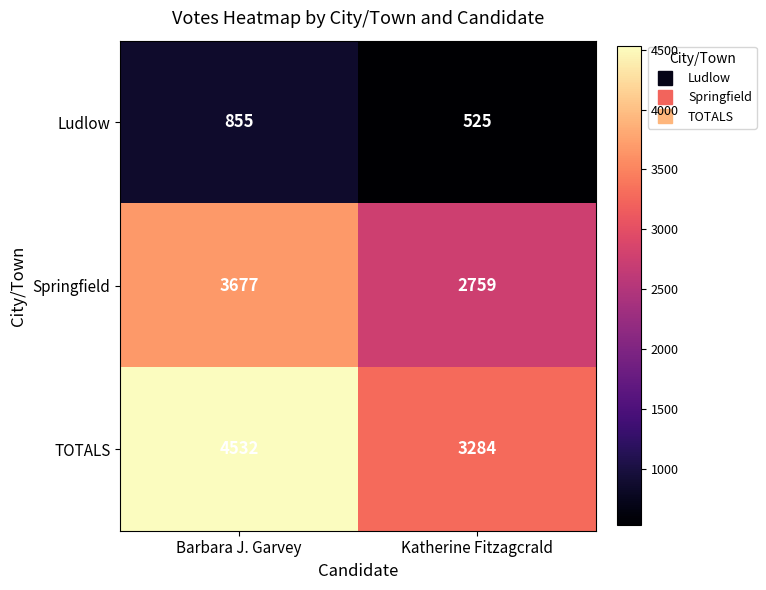

What is the difference between the Springfield values at Barbara J. Garvey and Katherine Fitzagcrald?

918